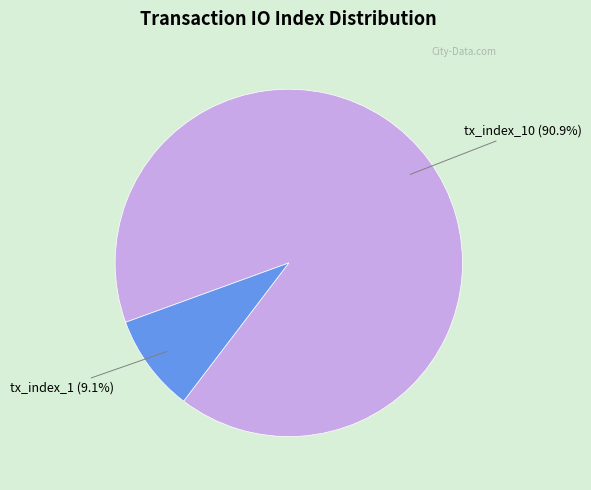

Between tx_index_10 and tx_index_1, which is larger?

tx_index_10